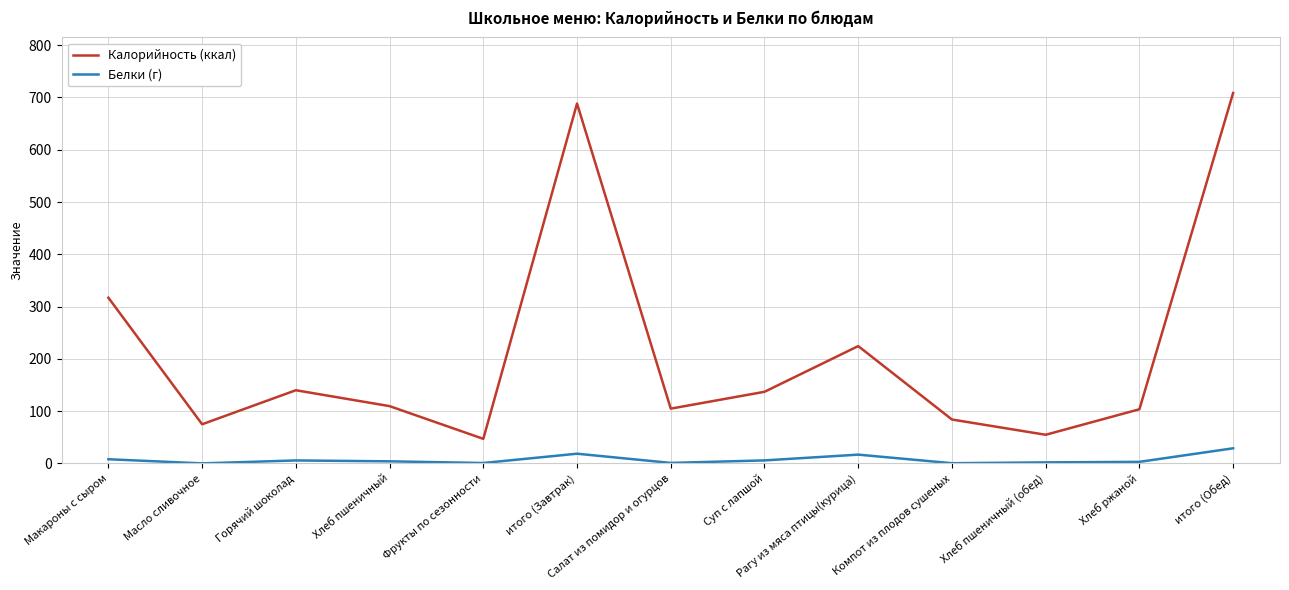

True or false: Калорийность (ккал) has a value of 224.4 at Рагу из мяса птицы(курица).

True